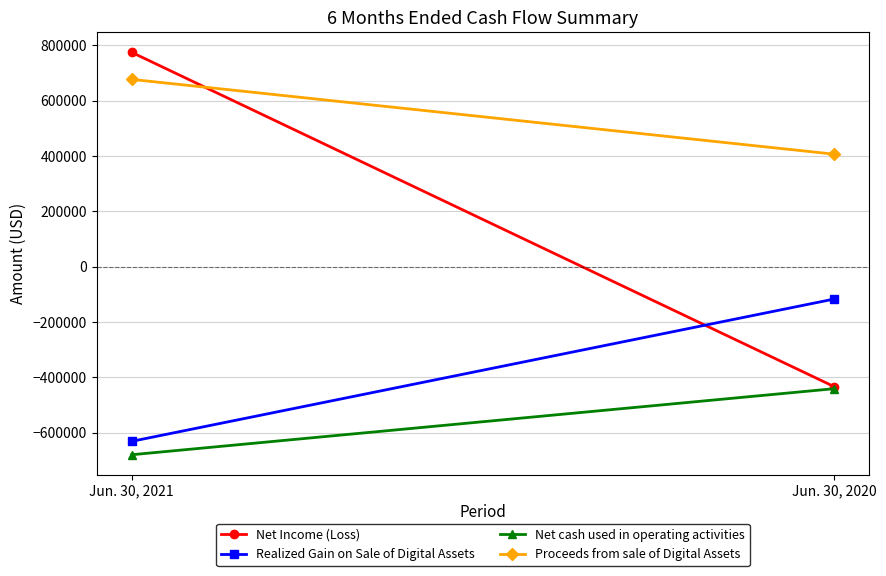

Reading right to left, what are all the values shown in this chart?

Net Income (Loss): -433460	774674
Realized Gain on Sale of Digital Assets: -116717	-631014
Net cash used in operating activities: -440663	-679378
Proceeds from sale of Digital Assets: 406610	676924